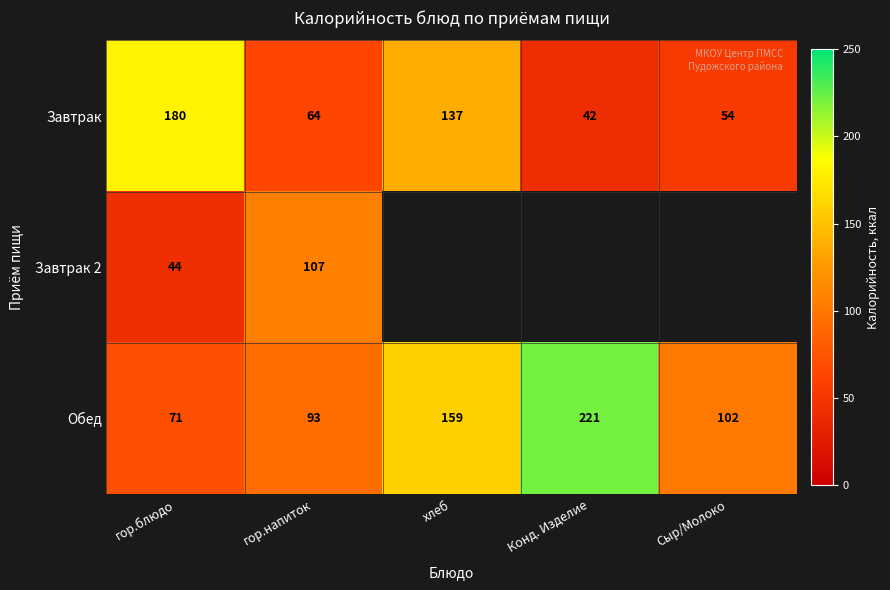

What is the spread (max minus min) of values at гор.блюдо?

136